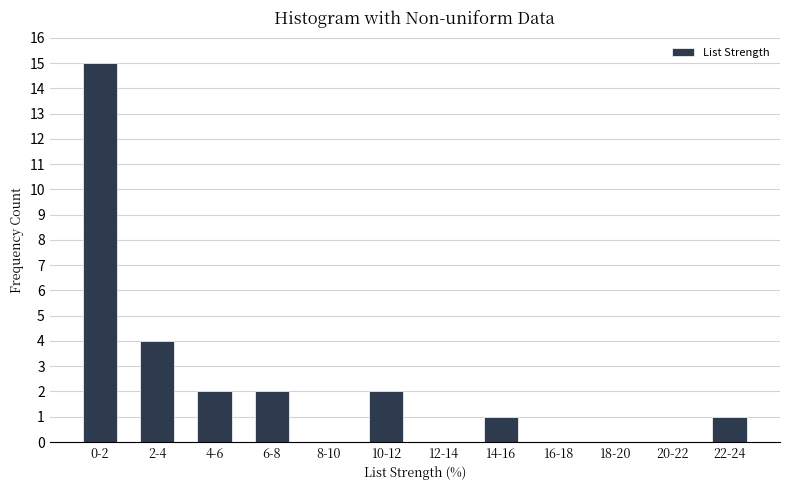

Reading right to left, transcribe all the data shown in this chart.

22-24=1	20-22=0	18-20=0	16-18=0	14-16=1	12-14=0	10-12=2	8-10=0	6-8=2	4-6=2	2-4=4	0-2=15